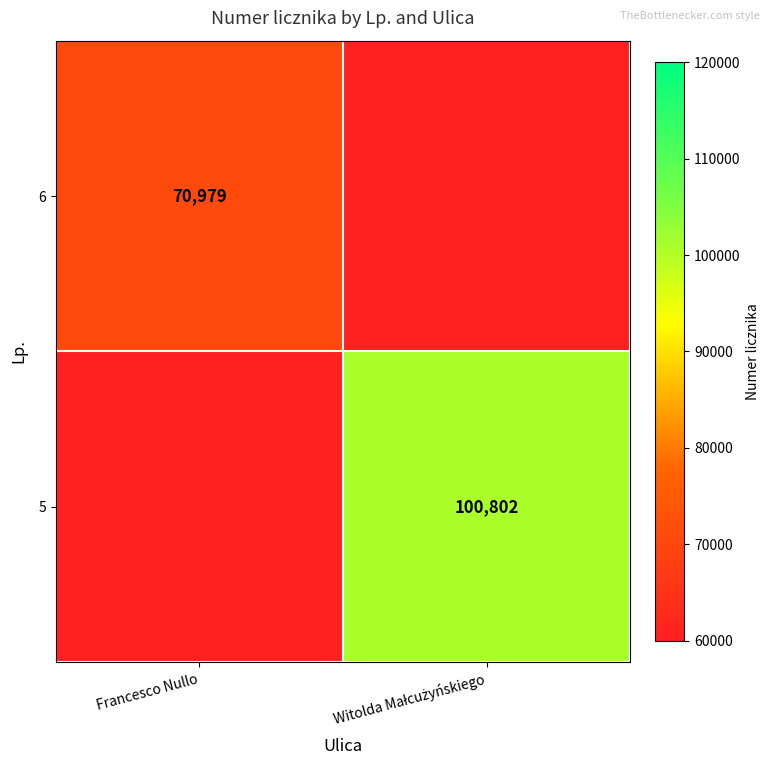

What is the greatest value displayed?

100802.0